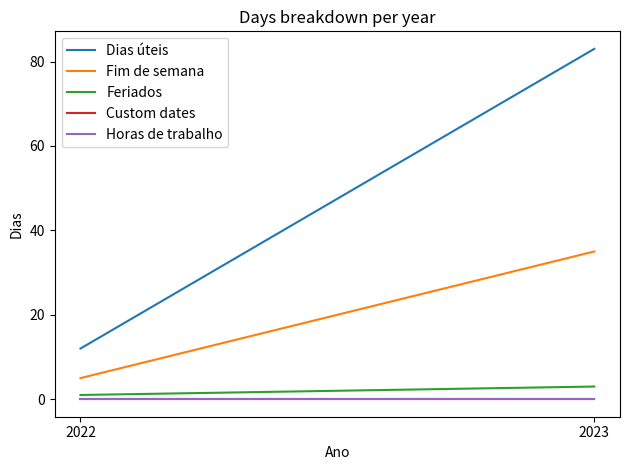

Does the chart have visible grid lines?

No